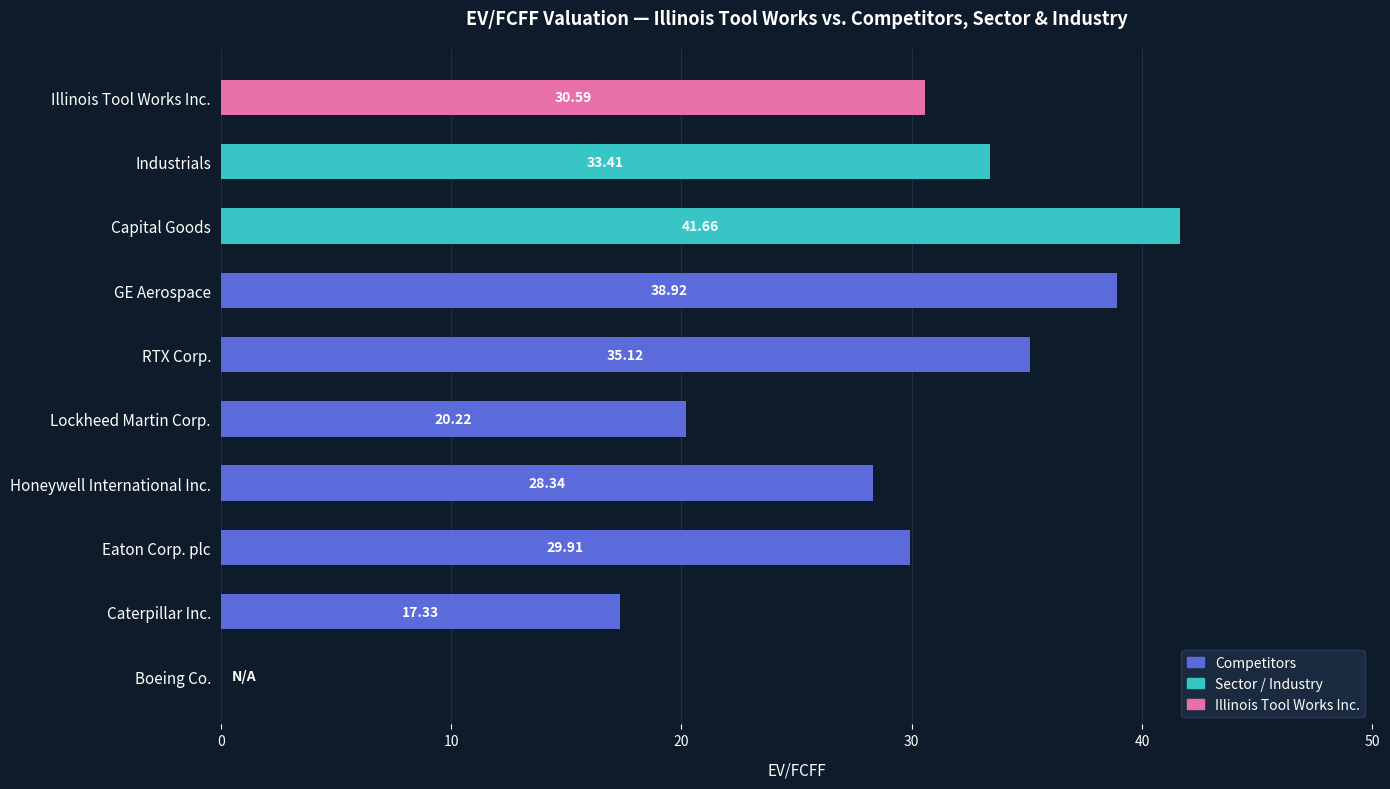

What is the sum of all values?

275.5